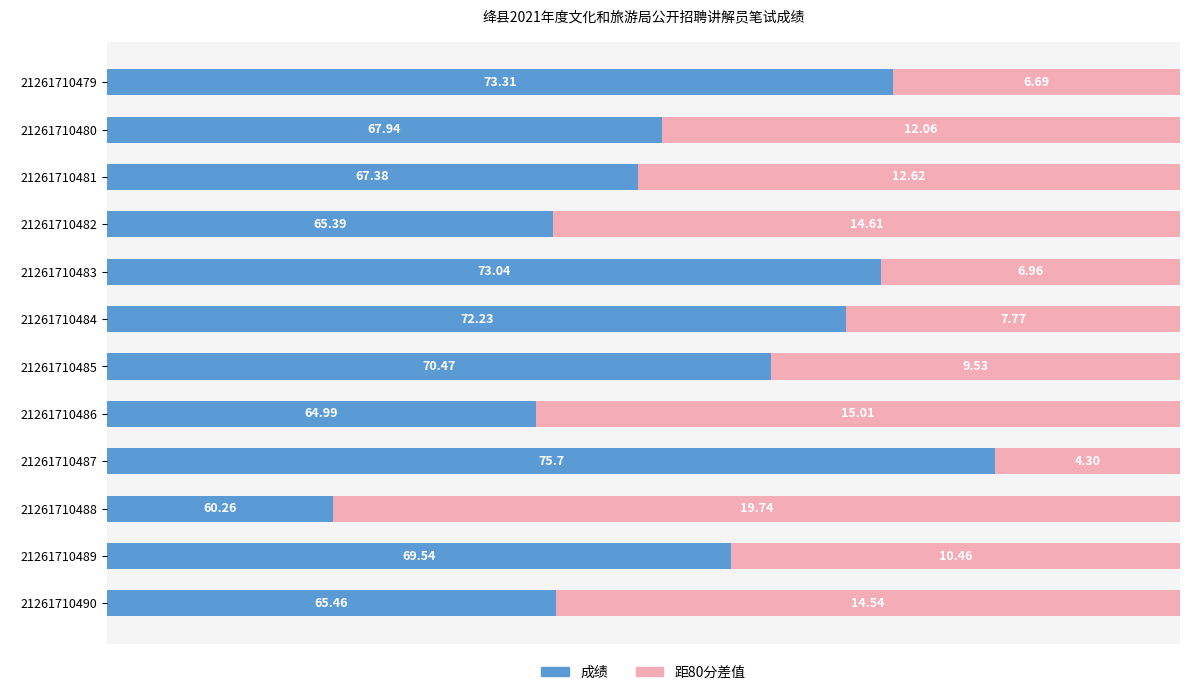

What is the total value across all series at 21261710489?

25.0